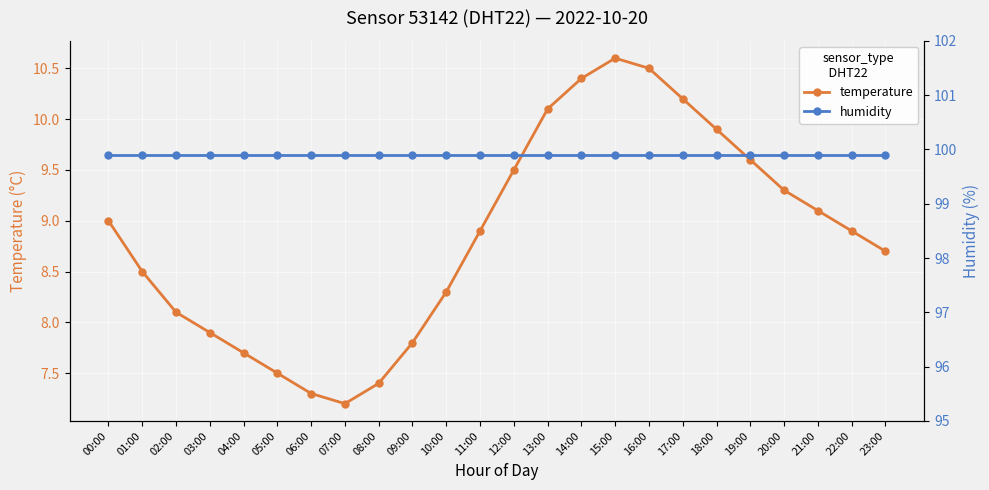

True or false: temperature has a value of 11.7 at 05:00.

False